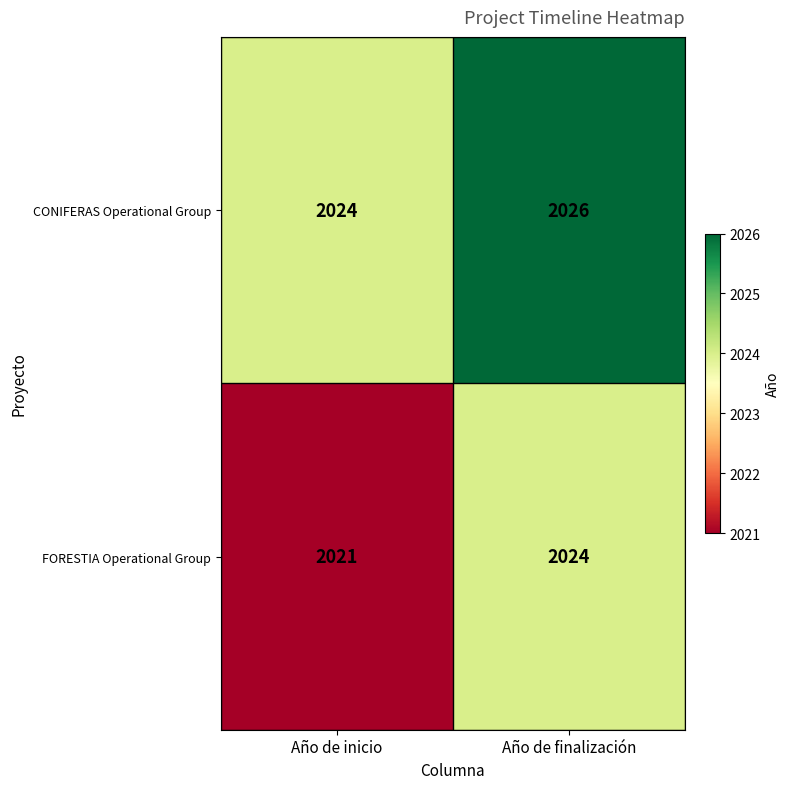

At which label is FORESTIA Operational Group closest to 2022?

Año de inicio